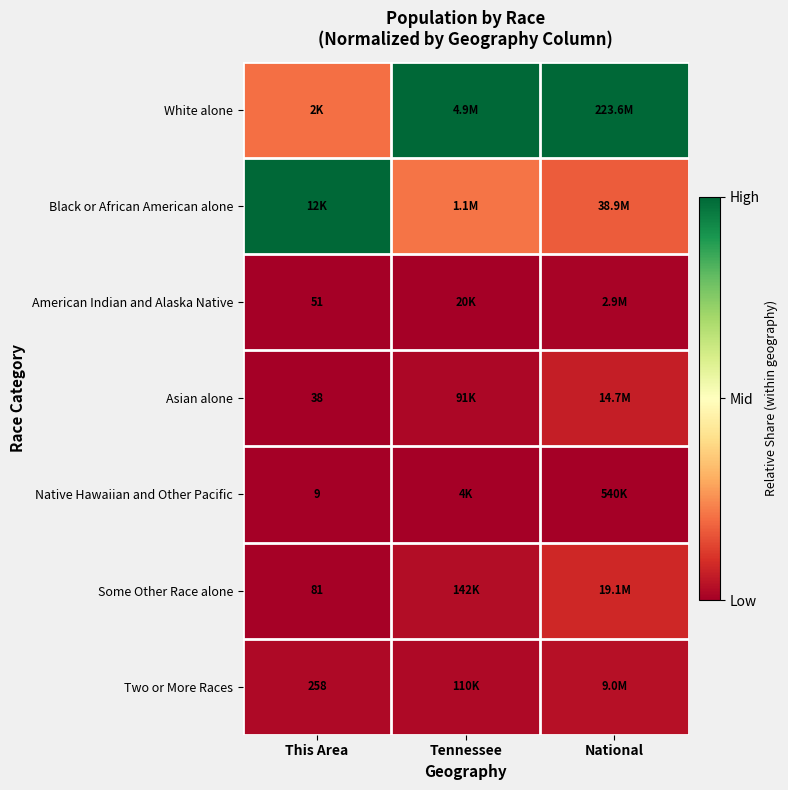

Is the value of Some Other Race alone at This Area greater than the value of Native Hawaiian and Other Pacific at This Area?

Yes